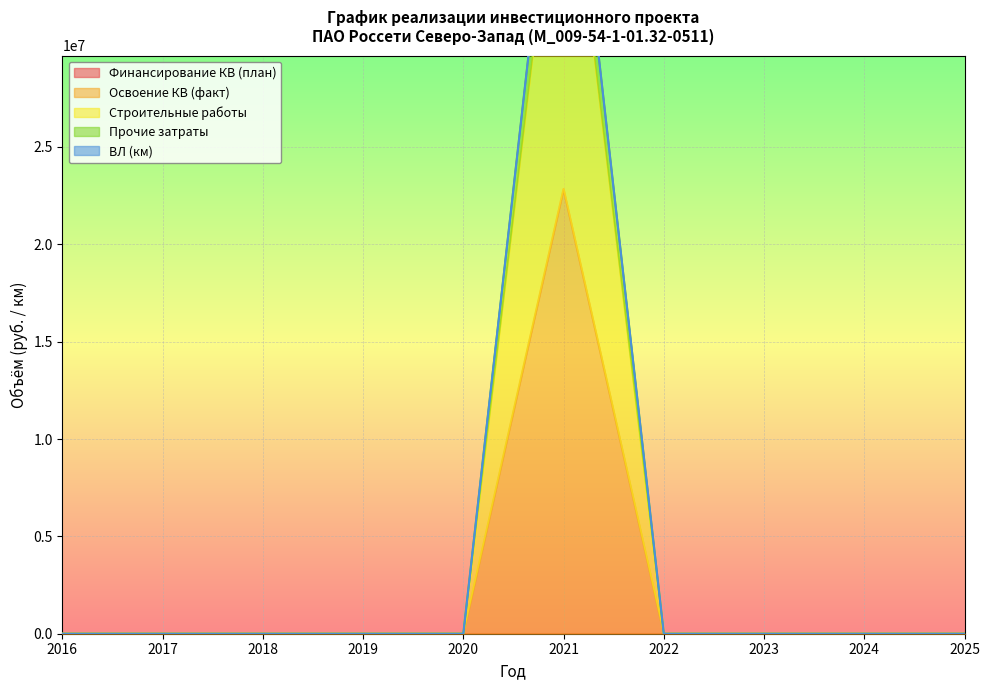

How many interior local peaks does the Освоение КВ (факт) series have?

1